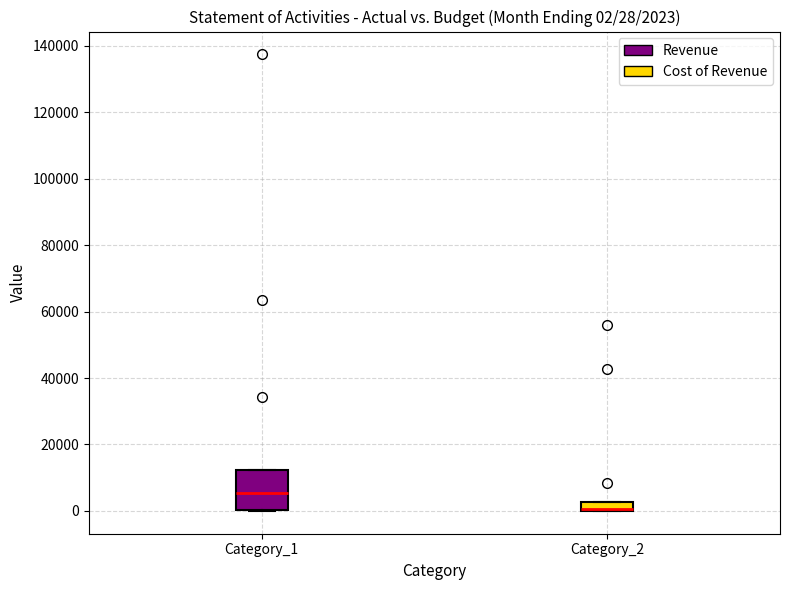

Comparing the boxes themselves (not the whiskers), which one is the tallest?

Category_1